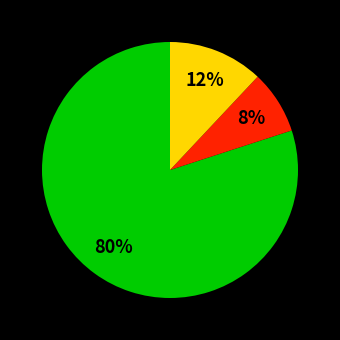

To the nearest percent, what is the difference between the largest and smallest slice percentages?

72%